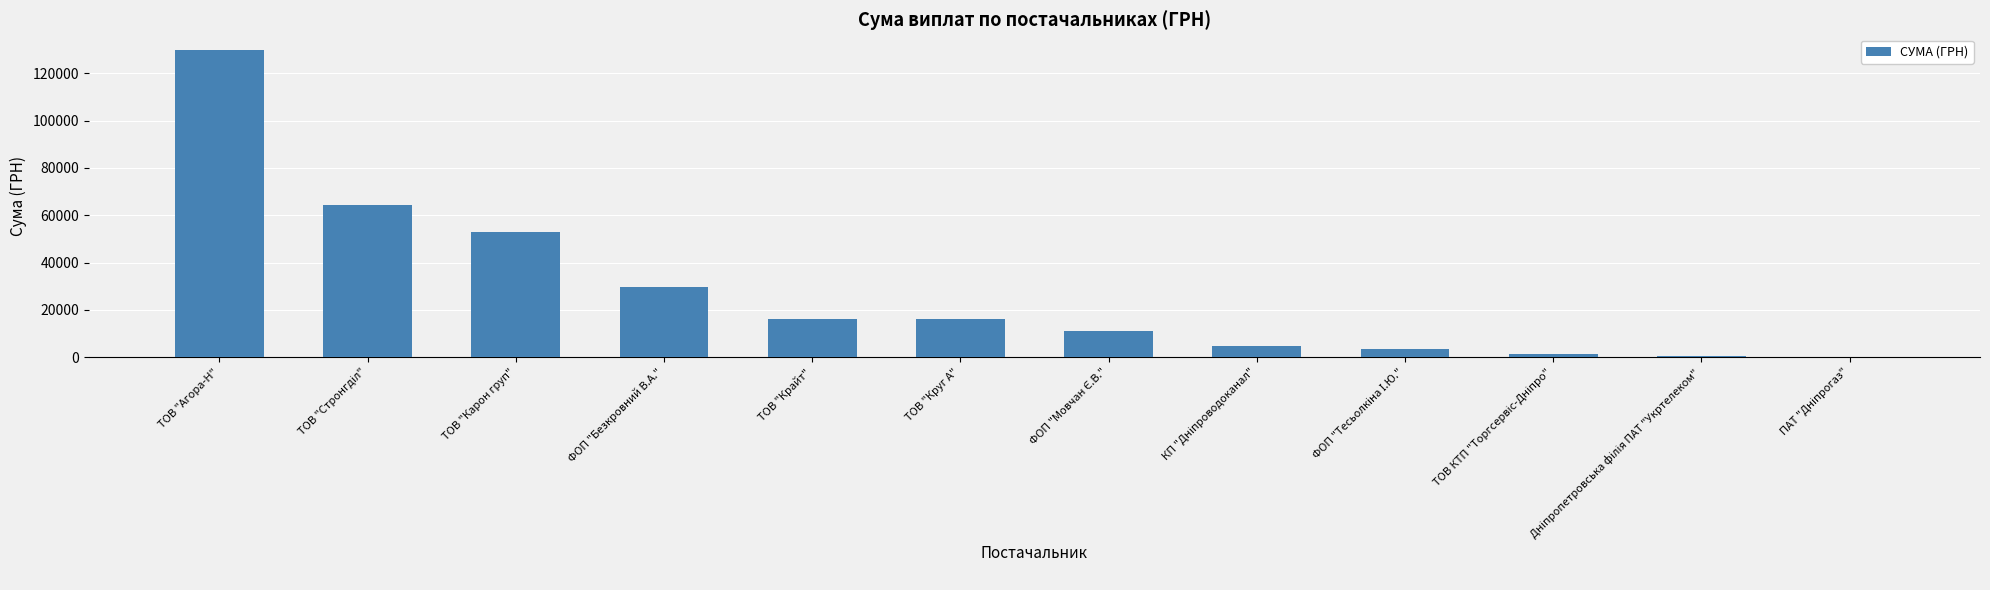

Read the value at ТОВ "Агора-Н".

130070.0